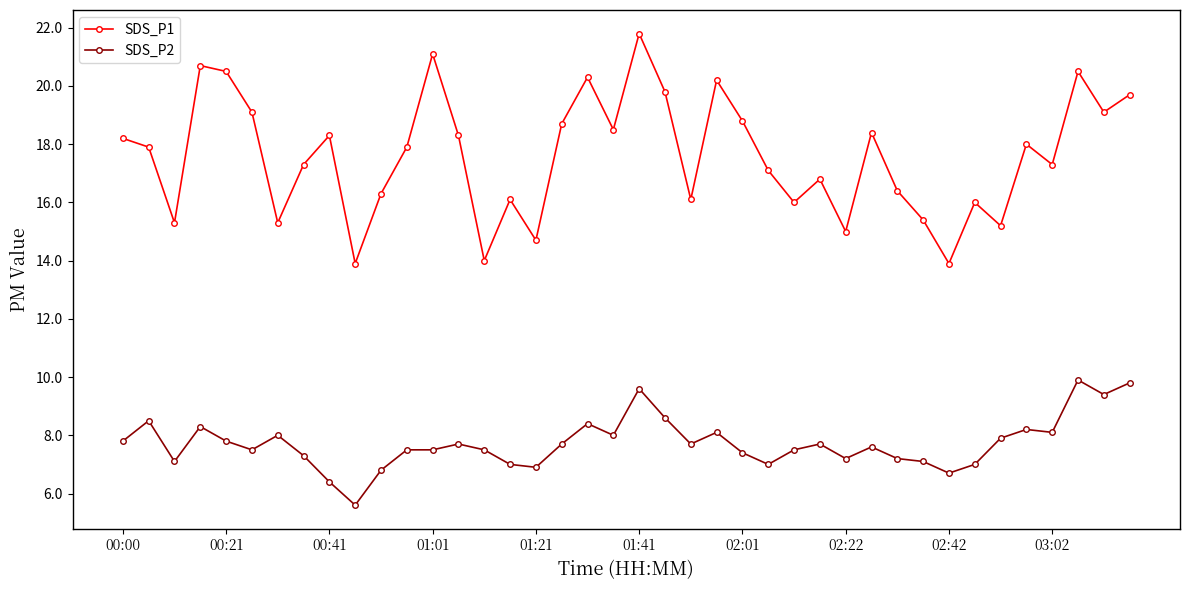

How many series are shown in this chart?

2